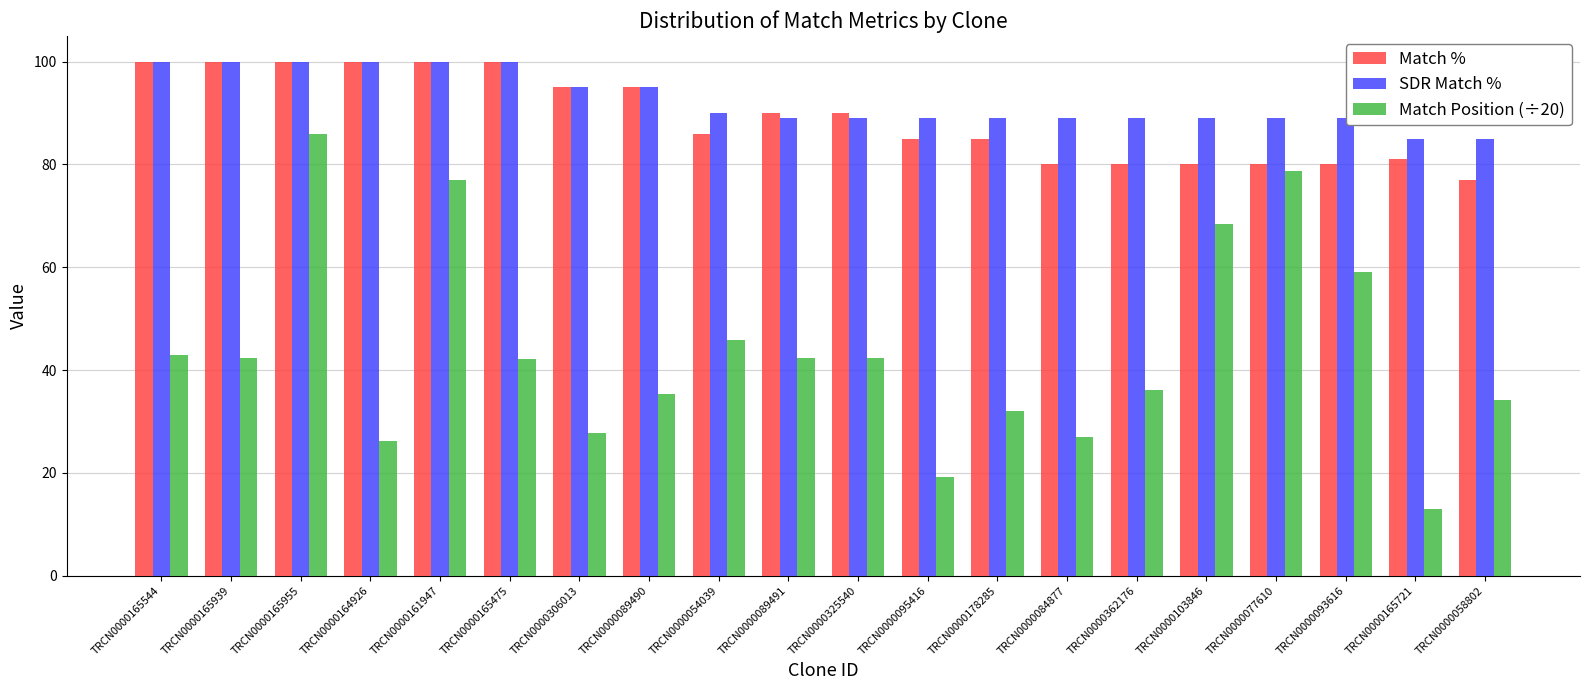

What is the minimum value shown in the chart?

13.1